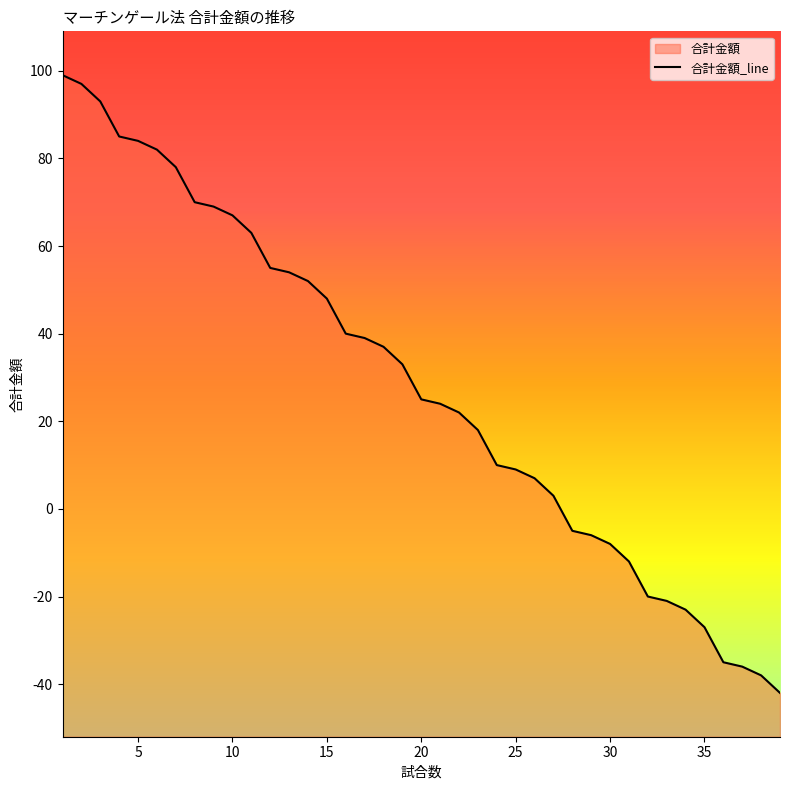

What is the difference between the maximum and minimum values?

141